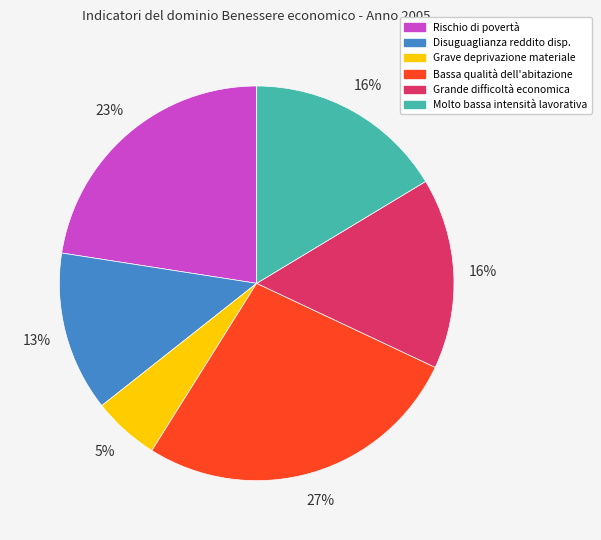

Combined, do Grande difficoltà economica and Bassa qualità dell'abitazione account for over 50%?

No